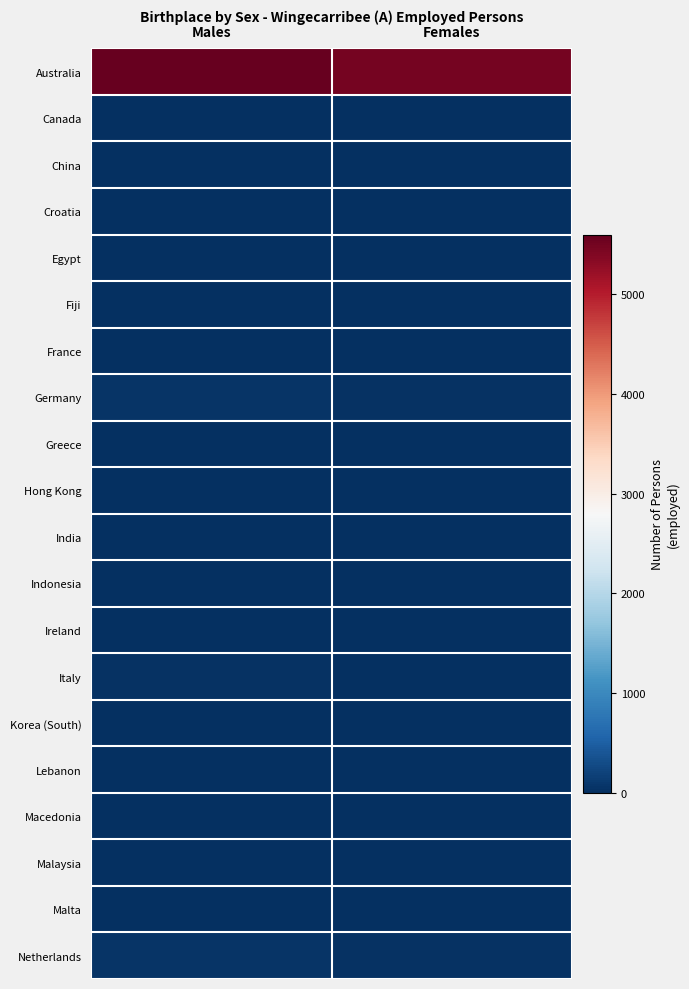

At Males, list the series in order from largest to smallest.

Australia, Germany, Netherlands, Italy, China, Ireland, Canada, India, Lebanon, Egypt, Fiji, Greece, France, Malta, Croatia, Indonesia, Malaysia, Hong Kong, Korea (South), Macedonia